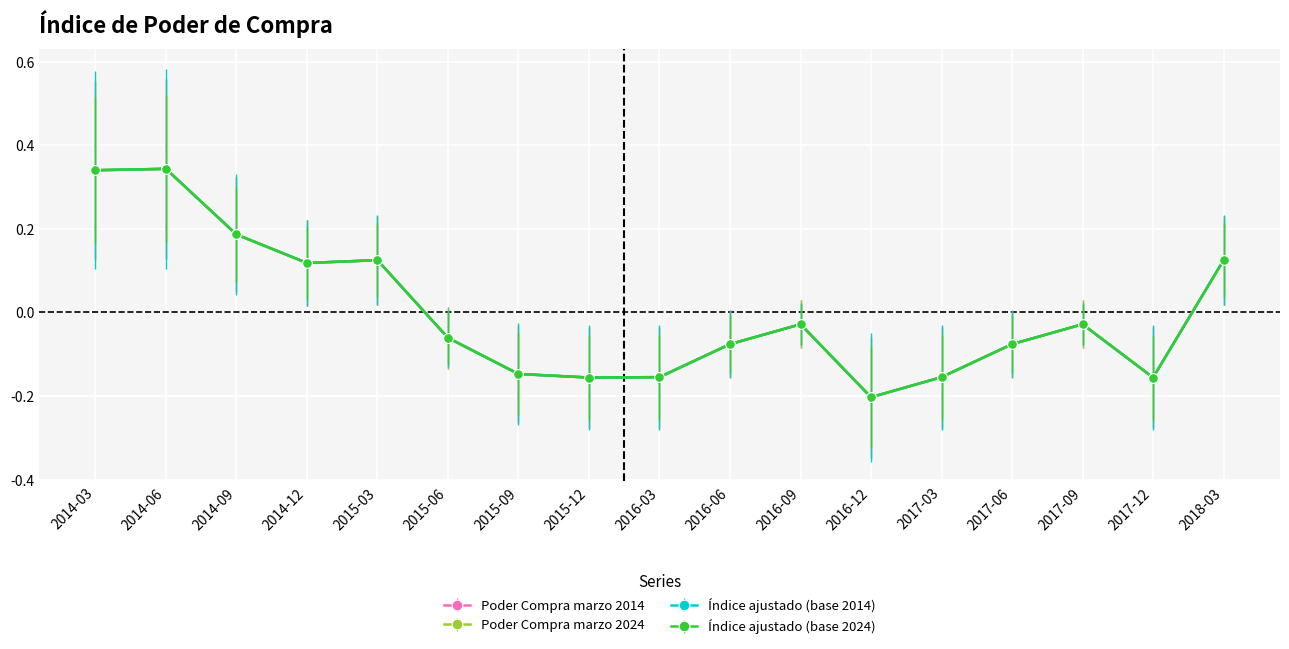

At which label does Poder Compra marzo 2014 reach its minimum?

2016-12